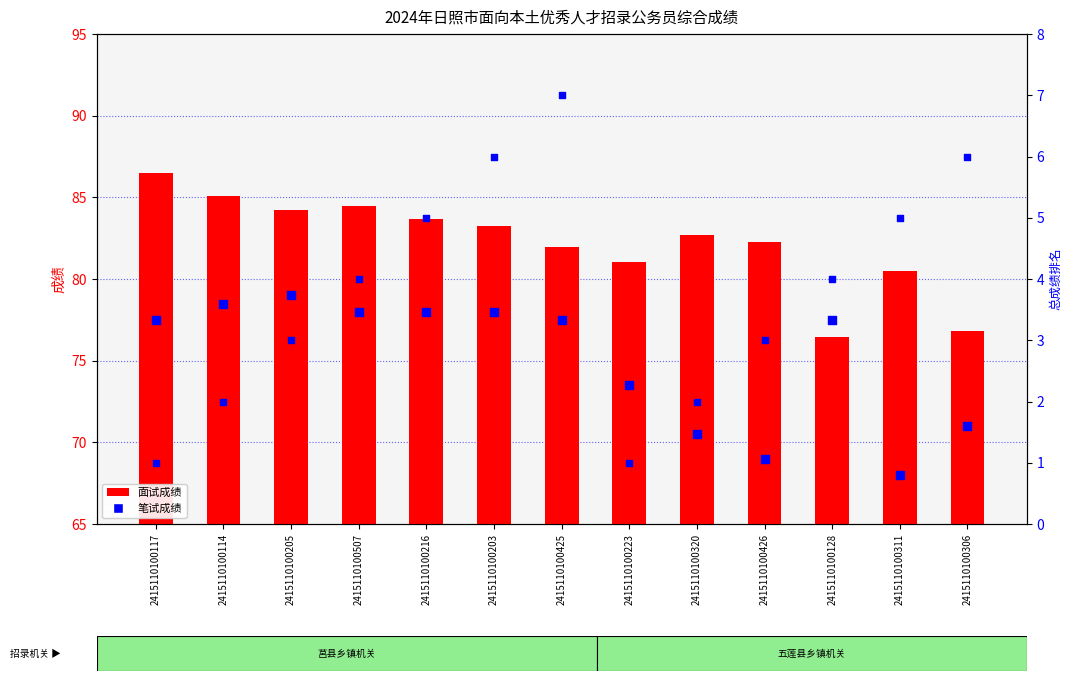

Which series contains the highest Y value?

笔试成绩